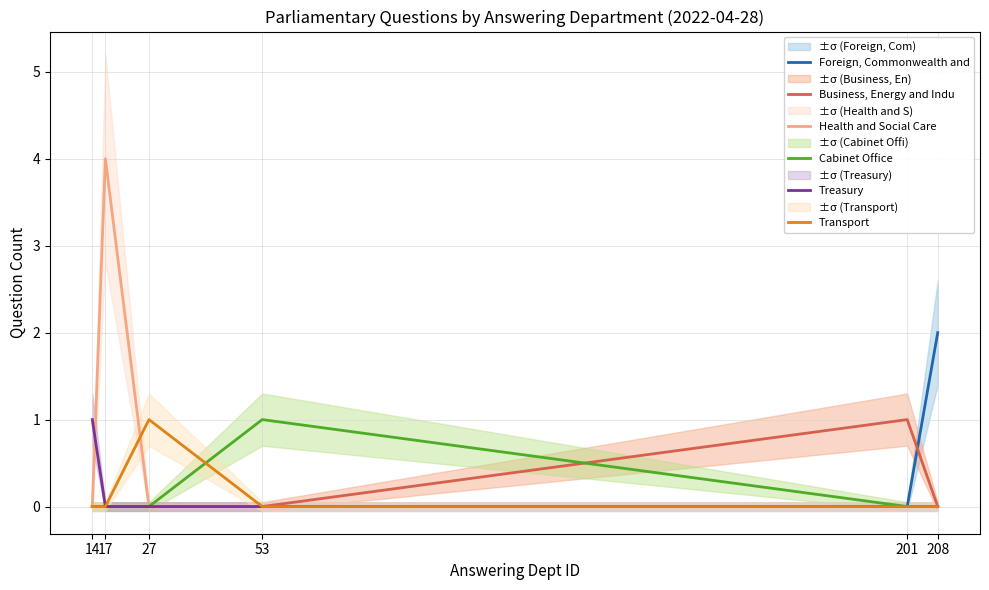

At which category is the sum across all series the highest?

17